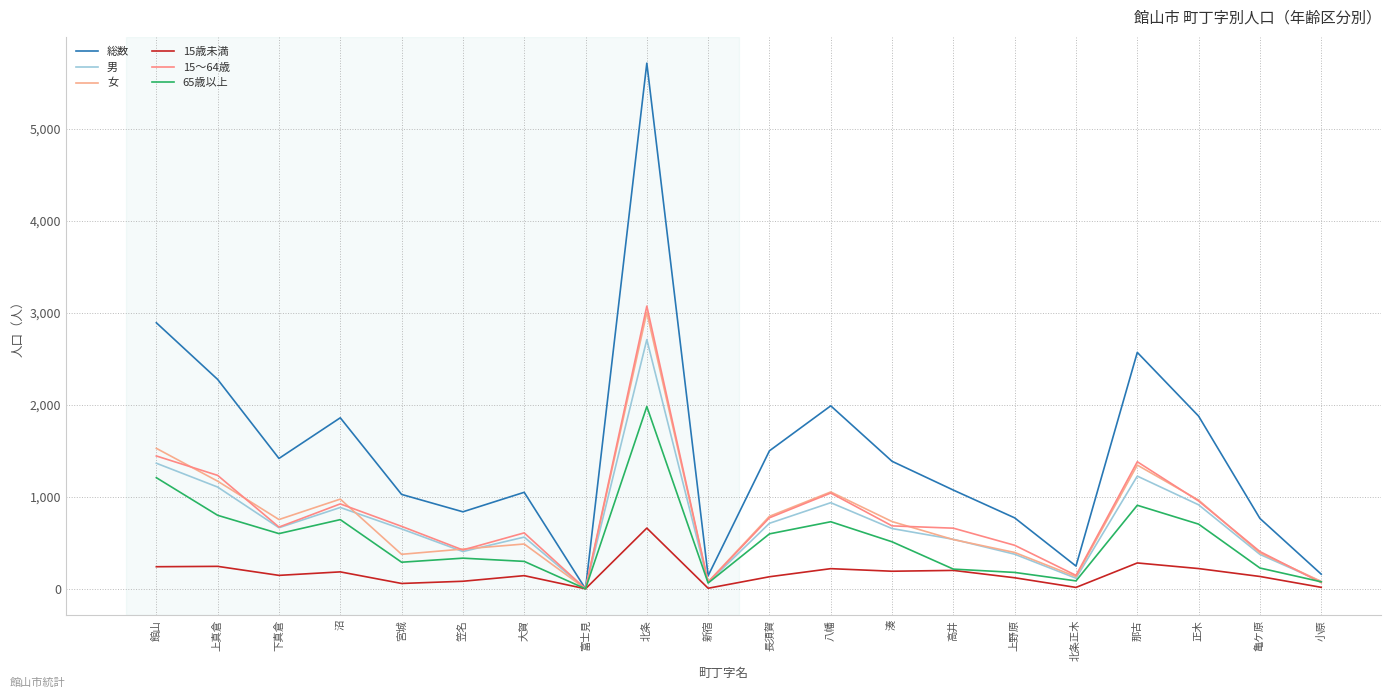

Reading left to right, extract all data points from this chart.

総数: 館山=2892	上真倉=2276	下真倉=1417	沼=1859	宮城=1026	笠名=837	大賀=1049	富士見=0	北条=5714	新宿=142	長須賀=1500	八幡=1989	湊=1386	高井=1073	上野原=771	北条正木=247	那古=2570	正木=1877	亀ケ原=765	小原=159
男: 館山=1365	上真倉=1106	下真倉=664	沼=884	宮城=651	笠名=405	大賀=562	富士見=0	北条=2709	新宿=67	長須賀=712	八幡=936	湊=655	高井=538	上野原=376	北条正木=115	那古=1225	正木=913	亀ケ原=374	小原=79
女: 館山=1527	上真倉=1170	下真倉=753	沼=975	宮城=375	笠名=432	大賀=487	富士見=0	北条=3005	新宿=75	長須賀=788	八幡=1053	湊=731	高井=535	上野原=395	北条正木=132	那古=1345	正木=964	亀ケ原=391	小原=80
15歳未満: 館山=240	上真倉=244	下真倉=146	沼=184	宮城=58	笠名=82	大賀=143	富士見=0	北条=660	新宿=6	長須賀=131	八幡=219	湊=191	高井=200	上野原=120	北条正木=15	那古=281	正木=220	亀ケ原=134	小原=16
15～64歳: 館山=1444	上真倉=1233	下真倉=671	沼=923	宮城=679	笠名=422	大賀=608	富士見=0	北条=3073	新宿=73	長須賀=772	八幡=1041	湊=684	高井=659	上野原=473	北条正木=146	那古=1381	正木=954	亀ケ原=405	小原=67
65歳以上: 館山=1208	上真倉=799	下真倉=600	沼=752	宮城=289	笠名=333	大賀=298	富士見=0	北条=1981	新宿=63	長須賀=597	八幡=729	湊=511	高井=214	上野原=178	北条正木=86	那古=908	正木=703	亀ケ原=226	小原=76